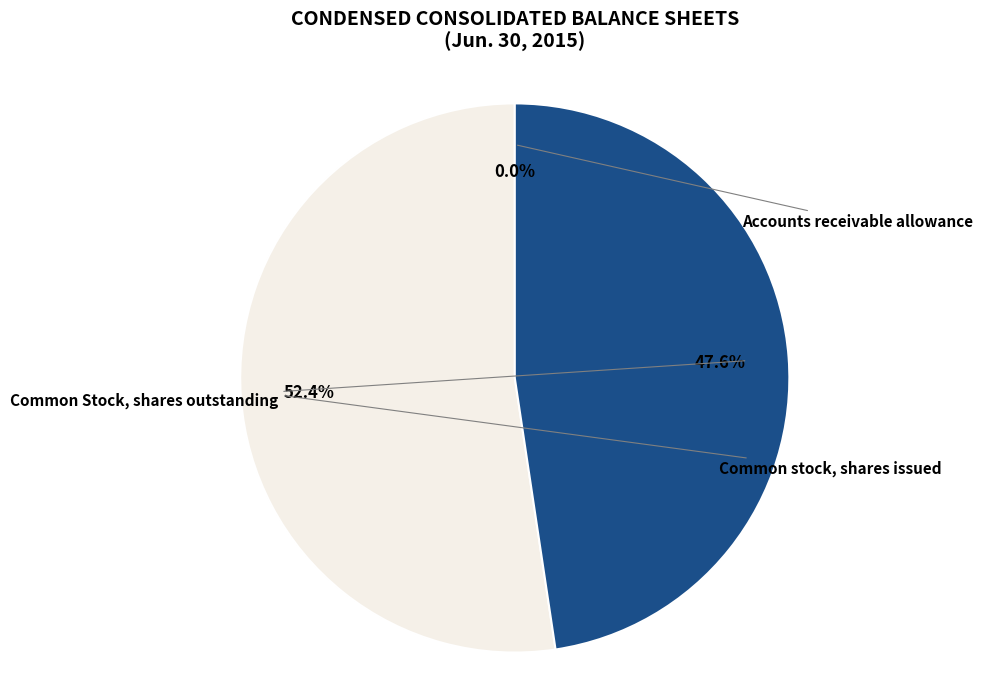

Is there any slice that represents more than half of the pie?

Yes